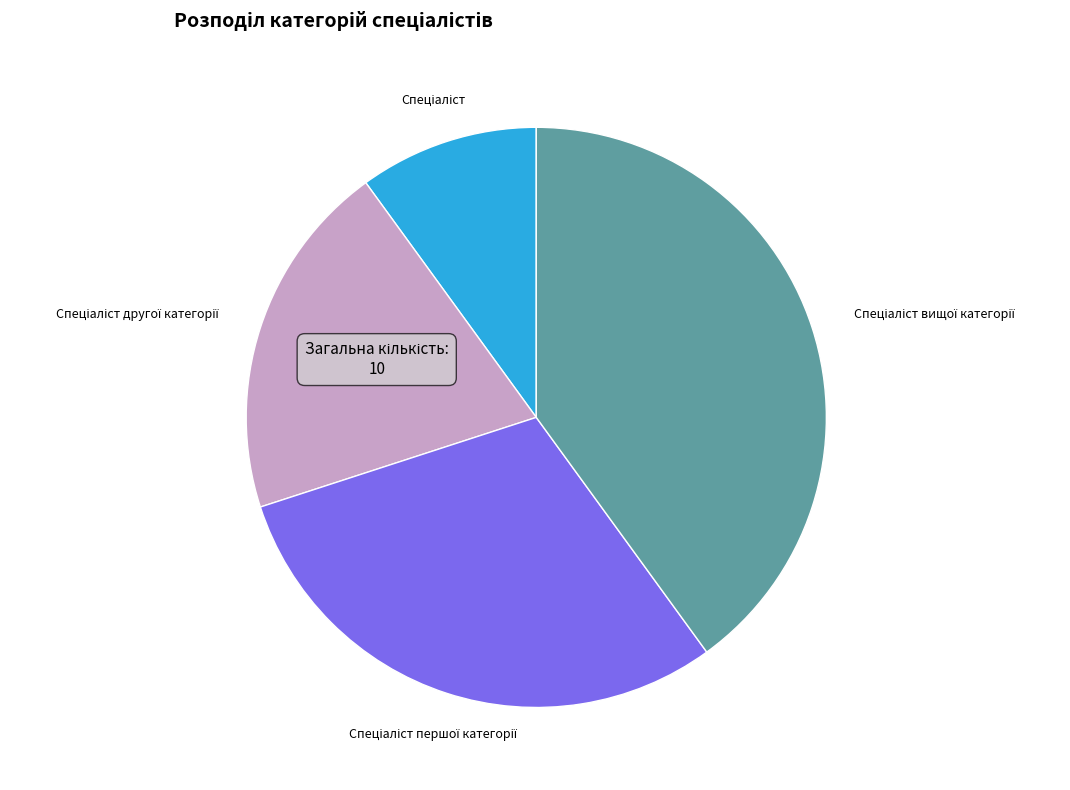

How many segments does this pie chart have?

4